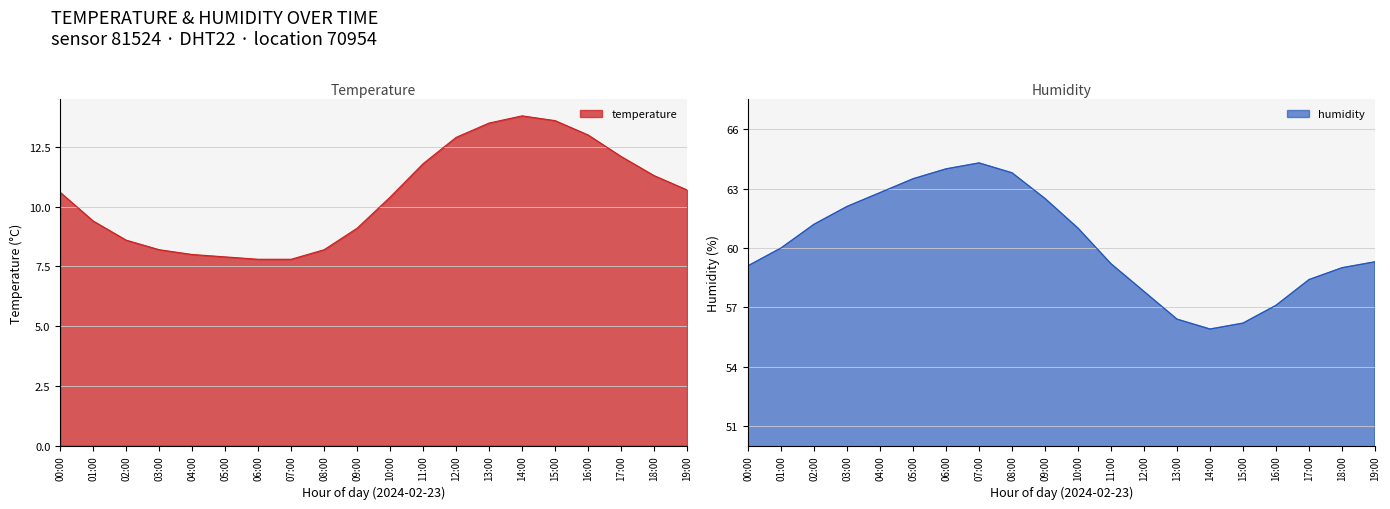

How many values in the temperature series are below 10?

9